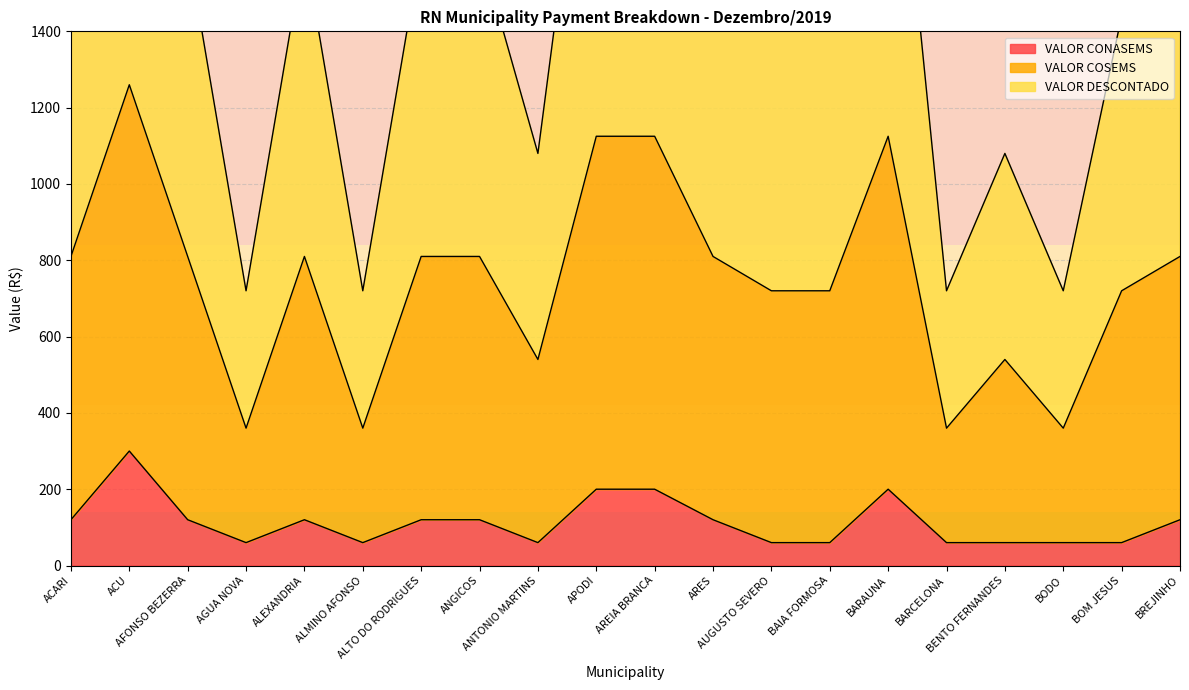

At which label does VALOR DESCONTADO first exceed 1620?

ACU